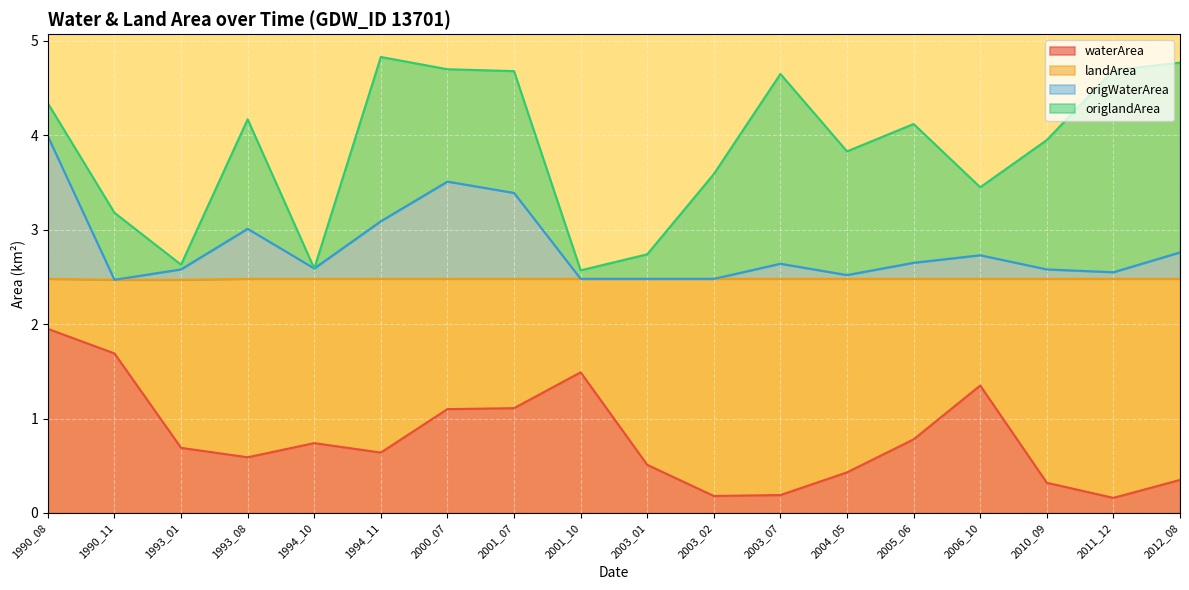

What is the total value across all series at 1994_10?

2.6